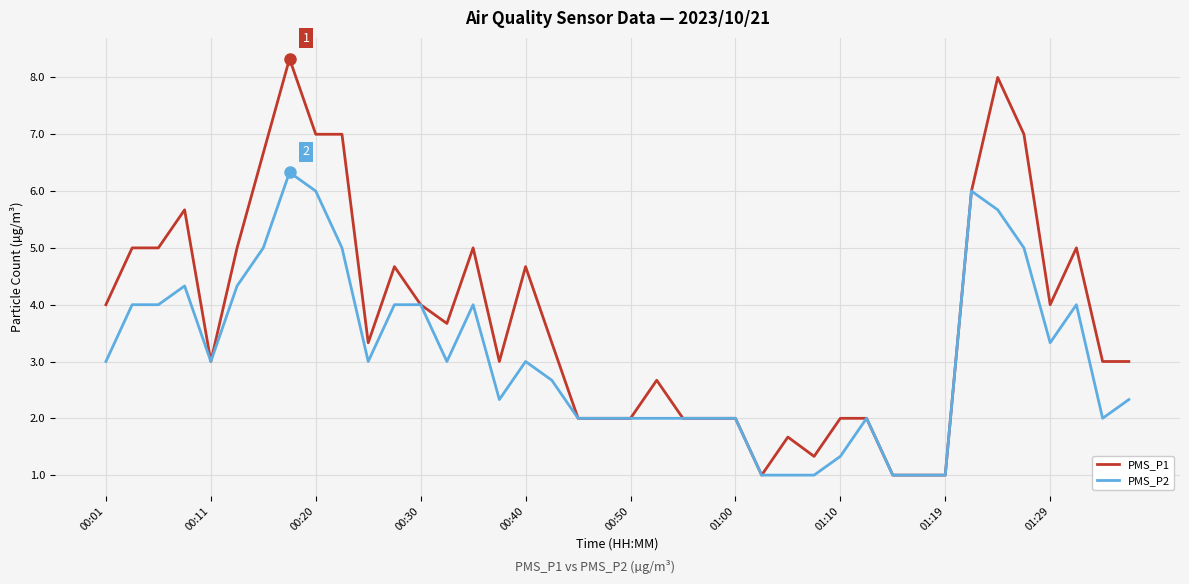

True or false: PMS_P2 has more than 1 points higher than both neighbors.

True